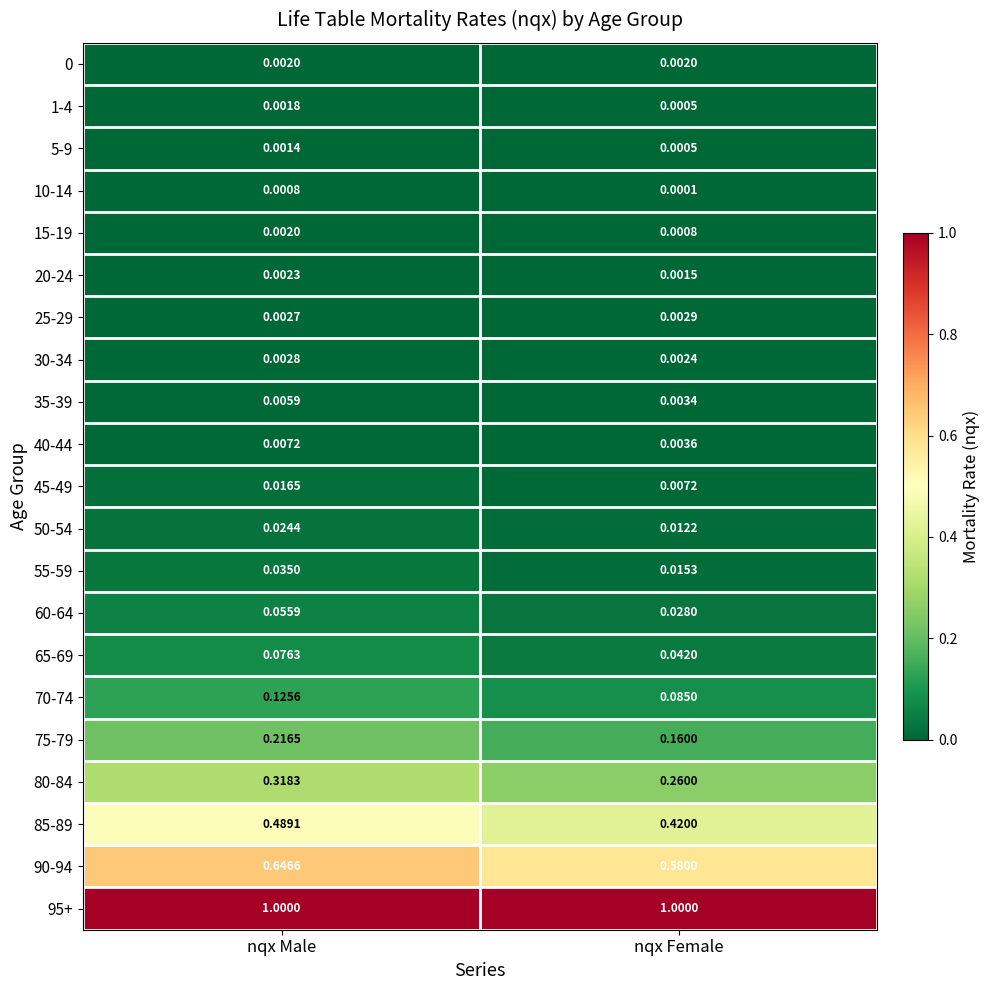

List the labels in order of 35-39 value, smallest first.

nqx Female, nqx Male